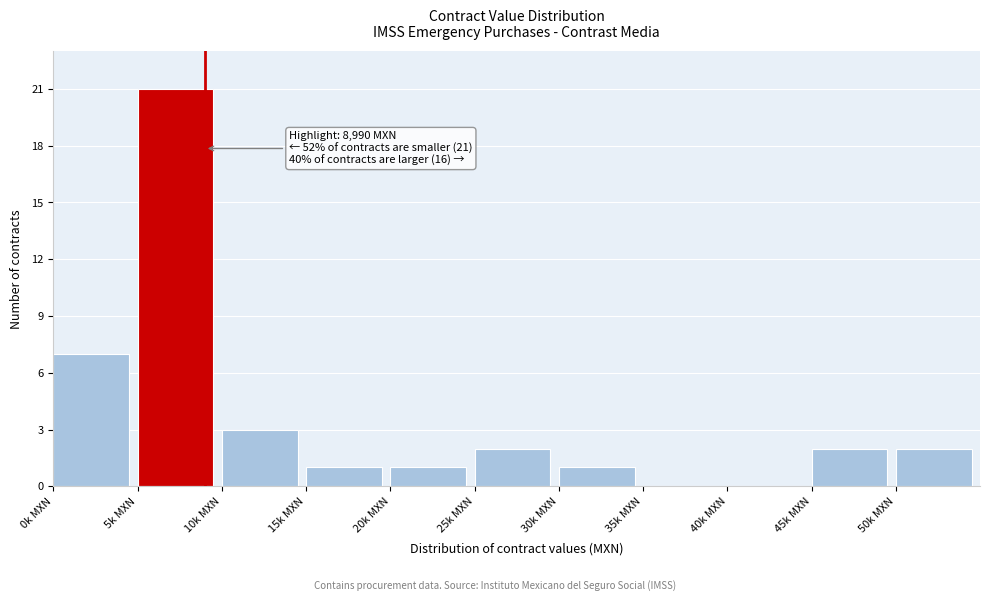

Reading left to right, what are all the values shown in this chart?

0k MXN=7	5k MXN=21	10k MXN=3	15k MXN=1	20k MXN=1	25k MXN=2	30k MXN=1	35k MXN=0	40k MXN=0	45k MXN=2	50k MXN=2